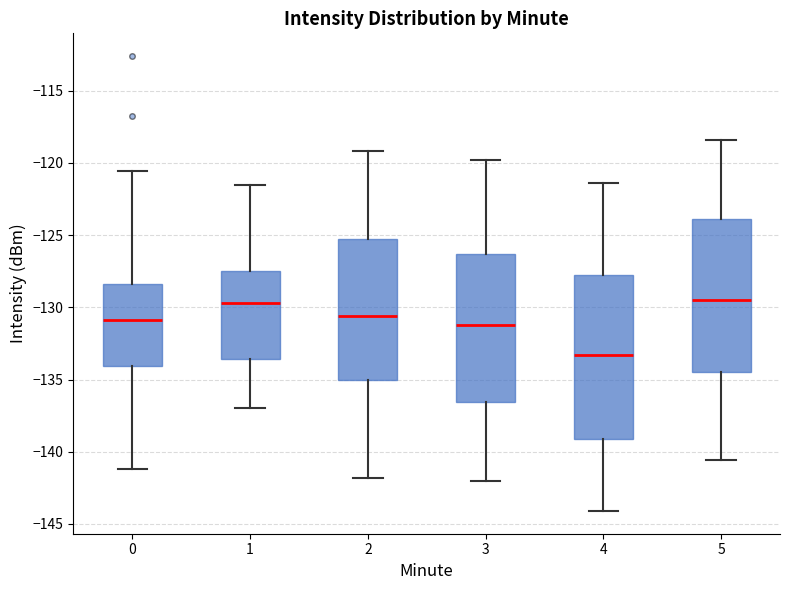

Where does the lower whisker of the box at x = 3 end on the y-axis? The values are not printed on the chart, so give them approximately, as read against the axis.

-142.0